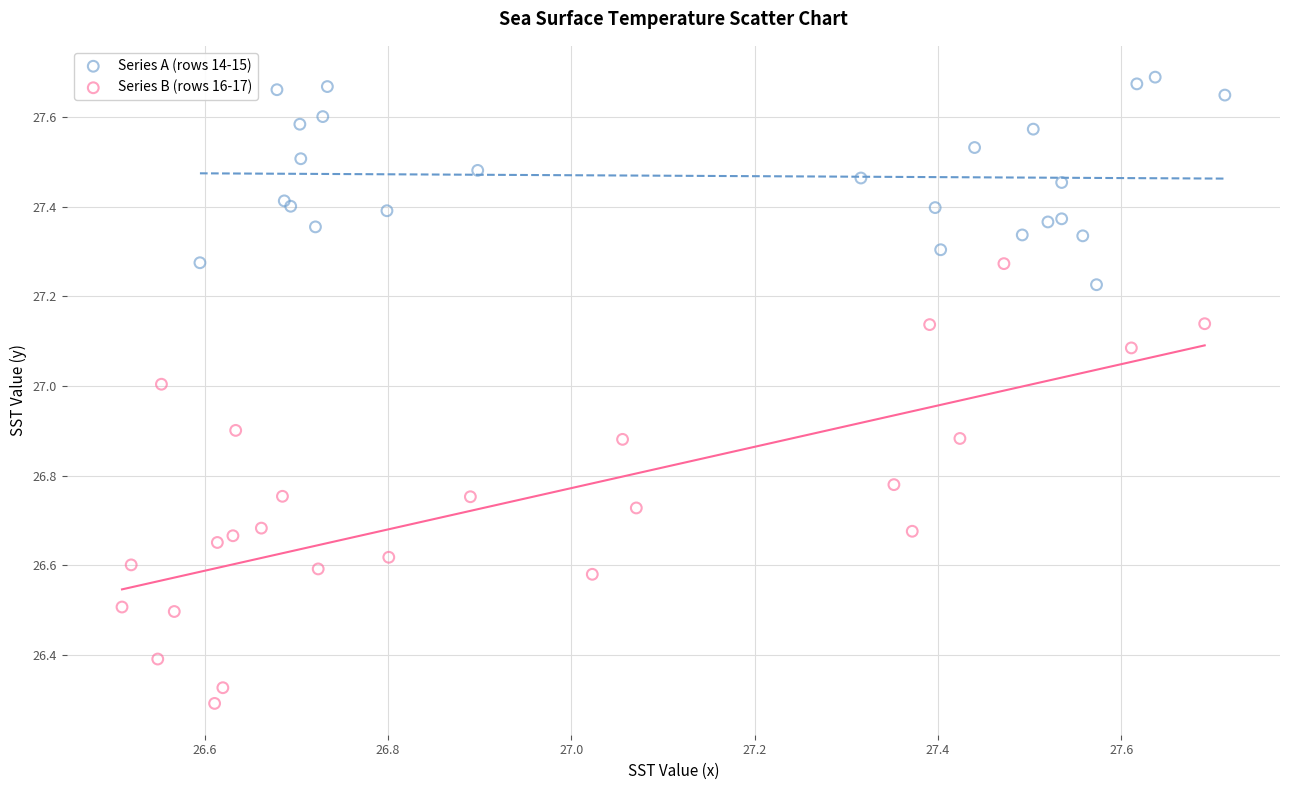

Which series has the largest Y range (max minus min)?

Series B (rows 16-17)